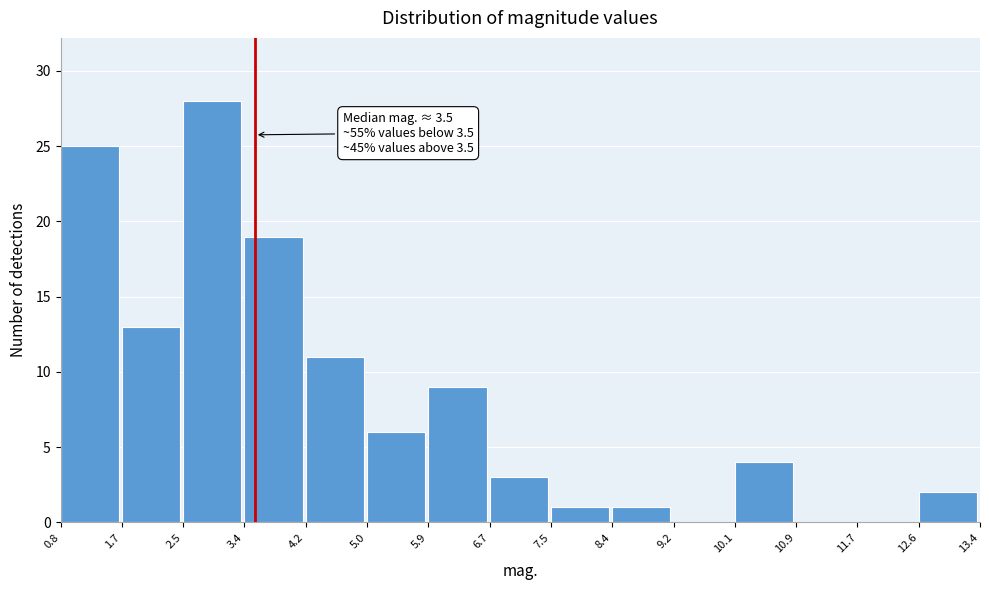

Which range on the x-axis has the tallest bar?

2.5 to 3.4